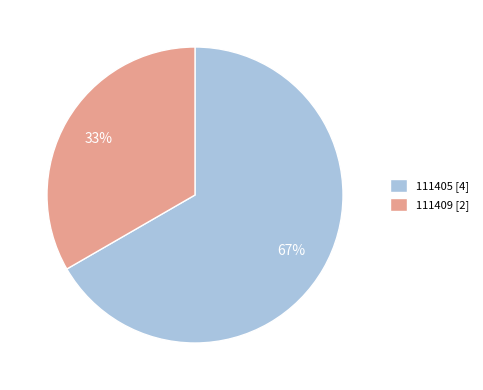

Is 111405 the majority of the pie?

Yes